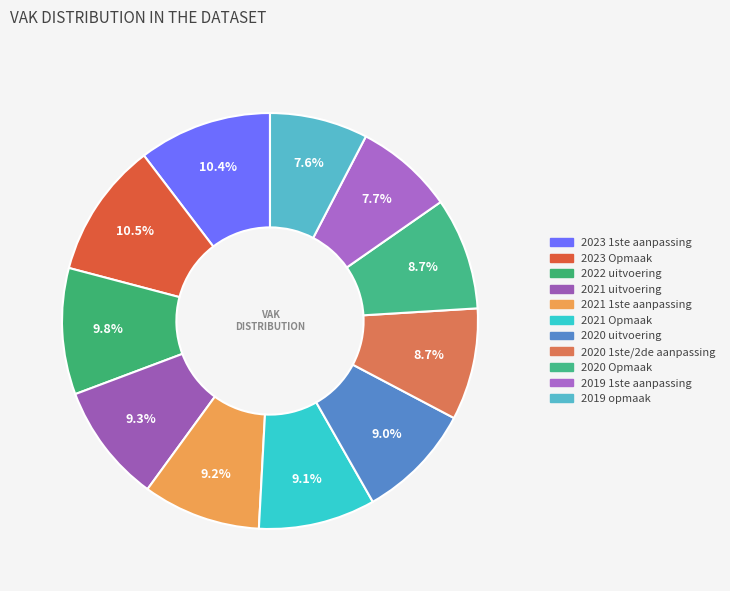

What percentage is NOT represented by 2023 Opmaak?

89.5%